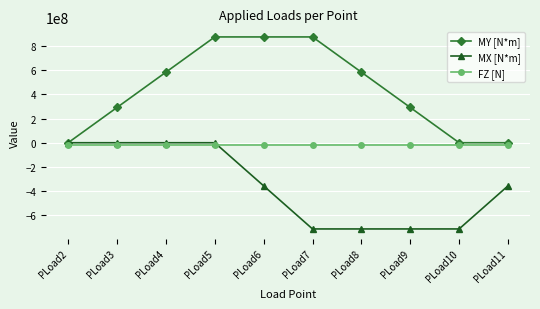

The value of MY [N*m] at PLoad11 is 362047444. True or false?

False